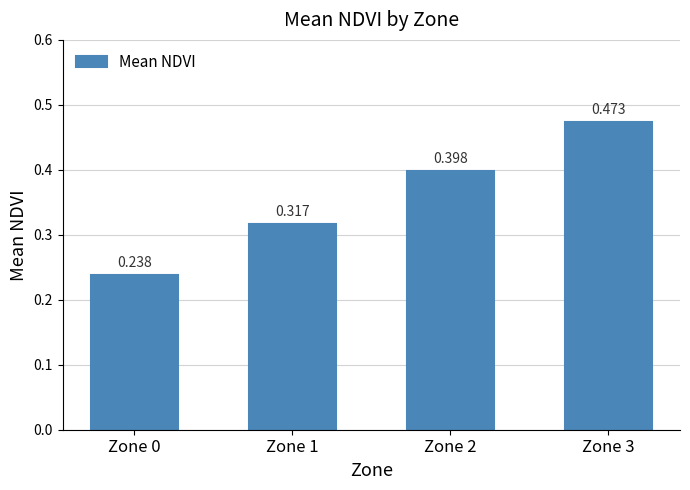

Reading right to left, what are all the values shown in this chart?

Zone 3=0.5	Zone 2=0.4	Zone 1=0.3	Zone 0=0.2